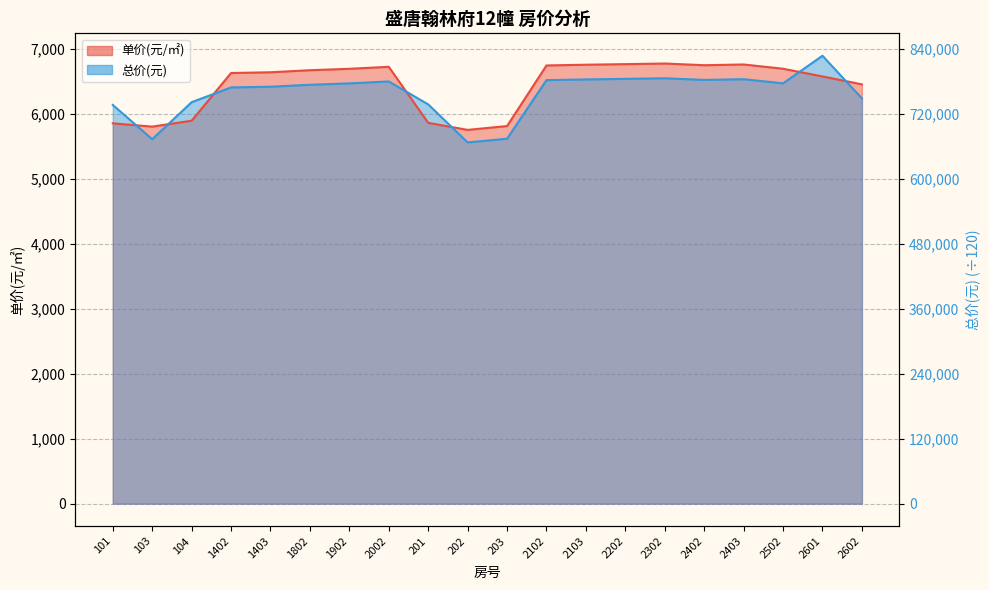

What is the label of the 8th point from the left?

2002